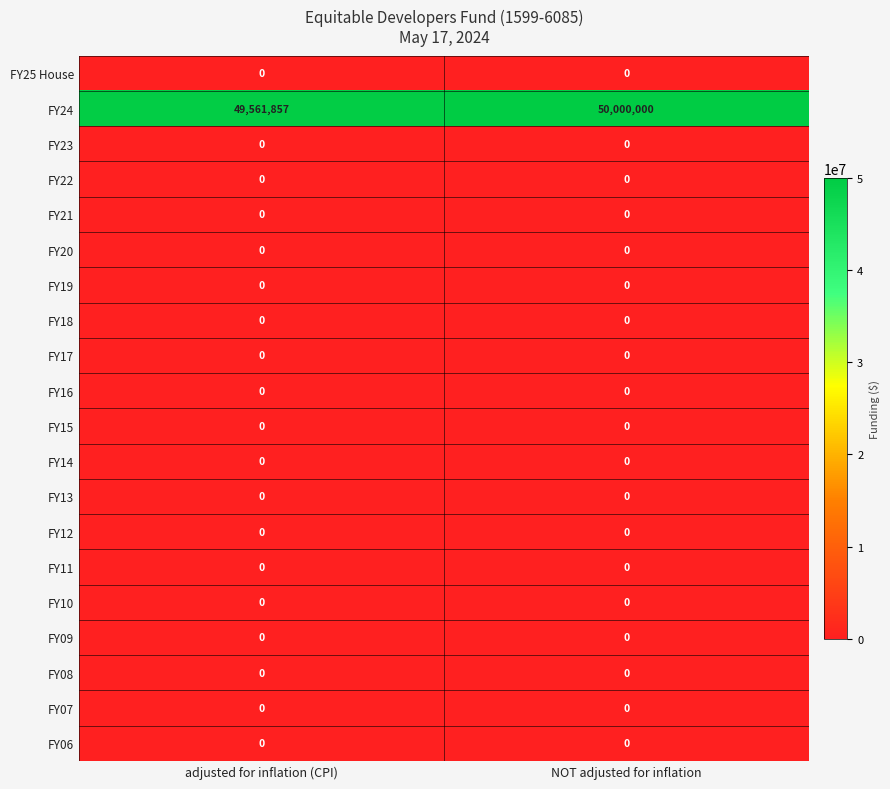

At which category does the chart reach its peak across all series?

NOT adjusted for inflation